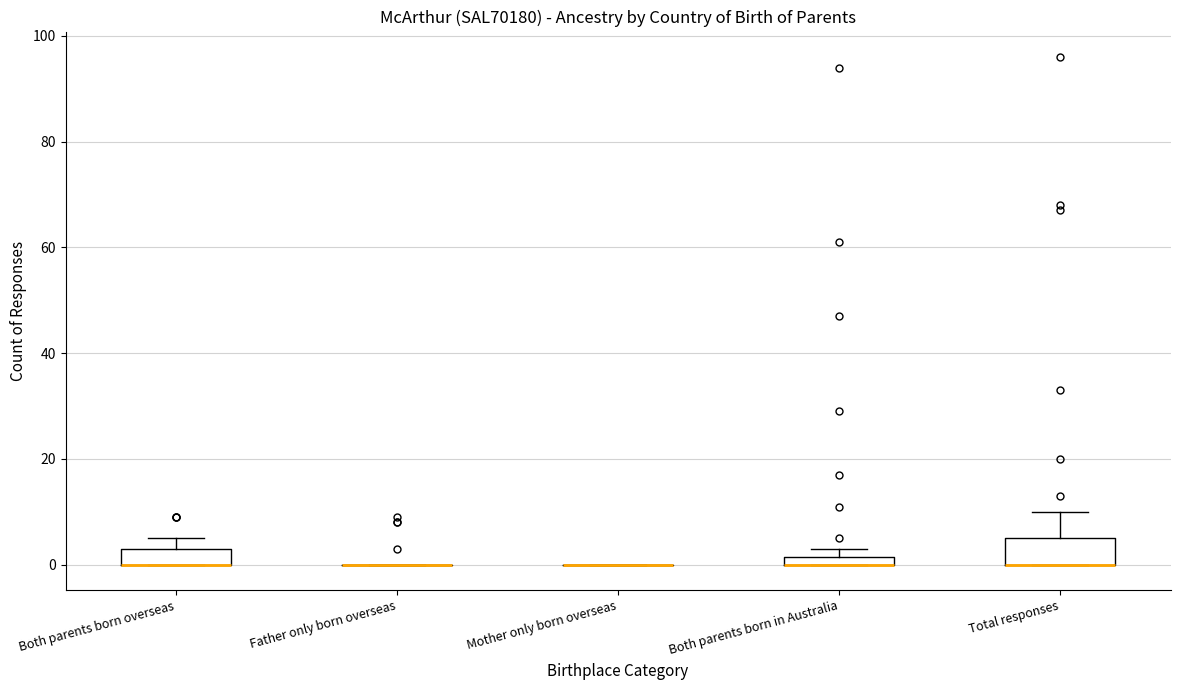

Which box is the tallest, from its lower edge to its upper edge?

Total responses